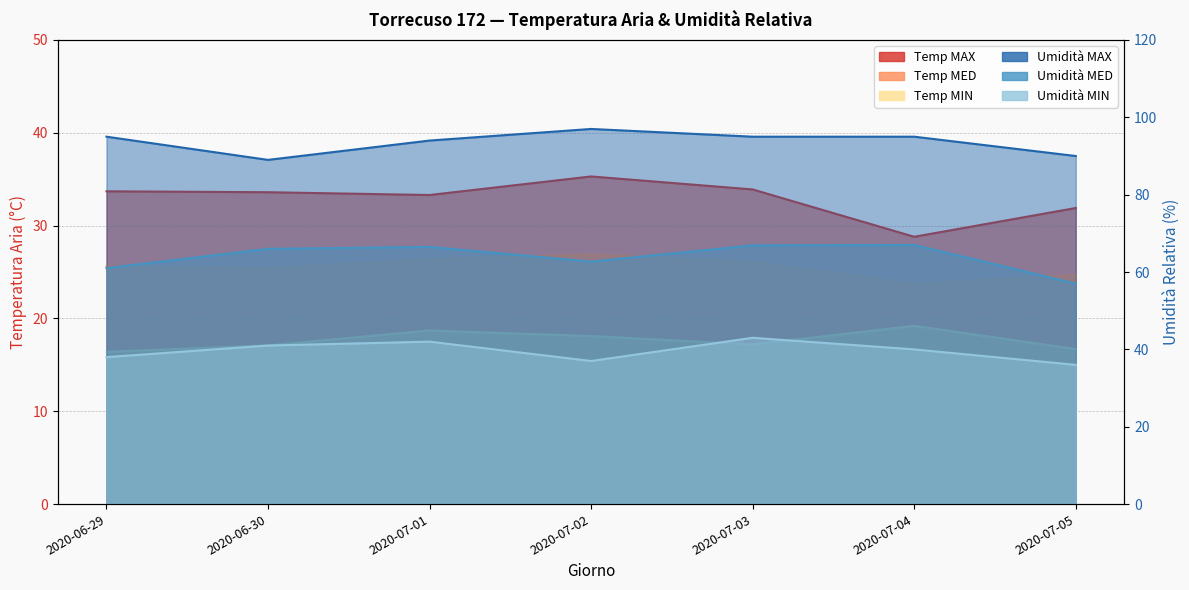

Does the chart display data point markers on the line(s)?

No